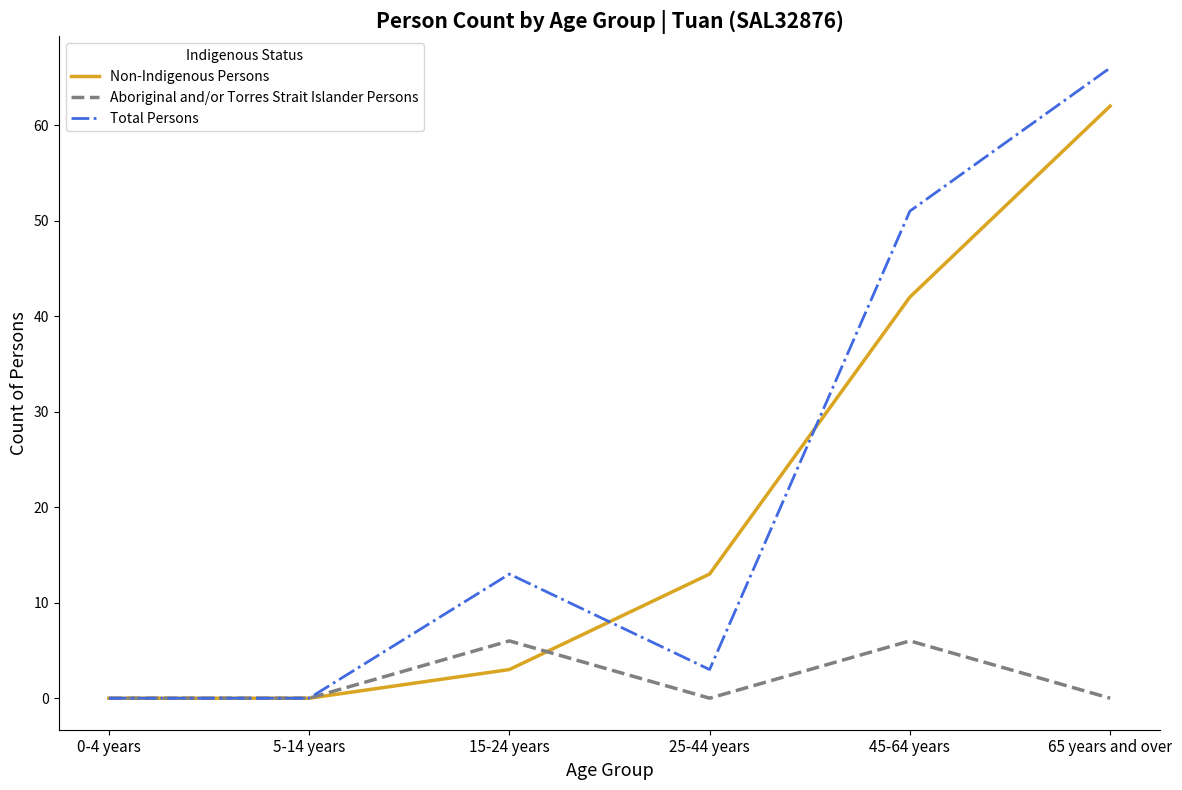

At 15-24 years, list the series in order from largest to smallest.

Total Persons, Aboriginal and/or Torres Strait Islander Persons, Non-Indigenous Persons